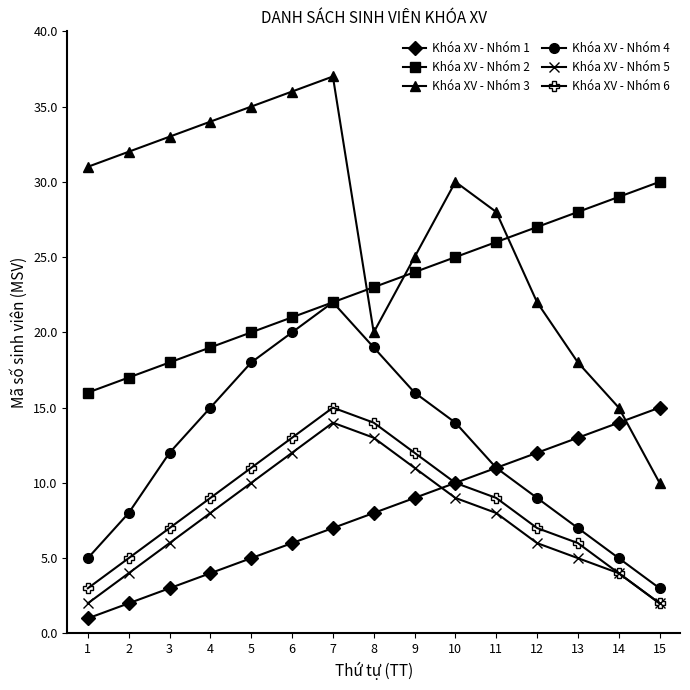

Reading right to left, transcribe all the data shown in this chart.

Khóa XV - Nhóm 1: 15	14	13	12	11	10	9	8	7	6	5	4	3	2	1
Khóa XV - Nhóm 2: 30	29	28	27	26	25	24	23	22	21	20	19	18	17	16
Khóa XV - Nhóm 3: 10	15	18	22	28	30	25	20	37	36	35	34	33	32	31
Khóa XV - Nhóm 4: 3	5	7	9	11	14	16	19	22	20	18	15	12	8	5
Khóa XV - Nhóm 5: 2	4	5	6	8	9	11	13	14	12	10	8	6	4	2
Khóa XV - Nhóm 6: 2	4	6	7	9	10	12	14	15	13	11	9	7	5	3